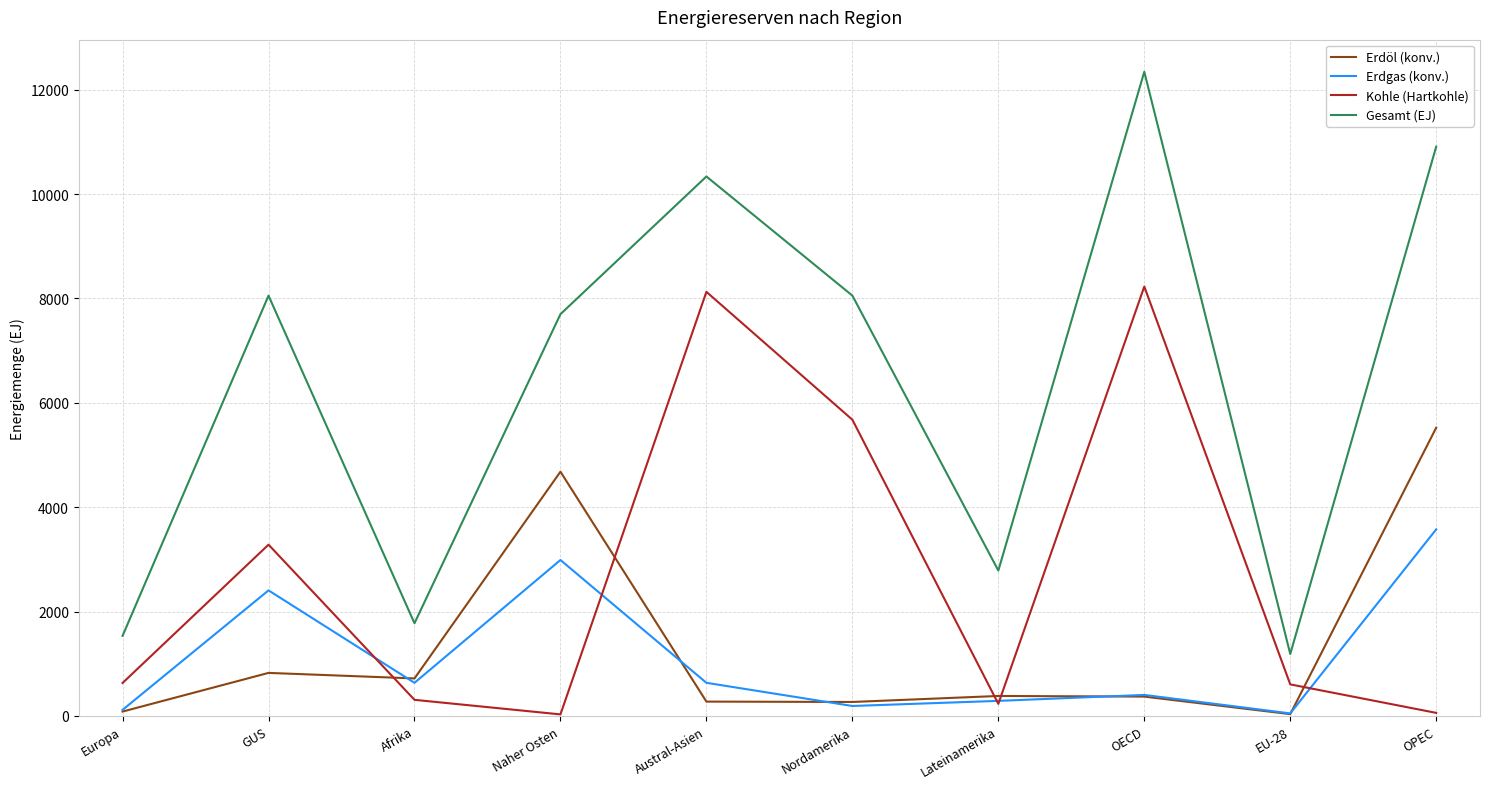

Rank the series by their maximum value, from lowest to highest.

Erdgas (konv.), Erdöl (konv.), Kohle (Hartkohle), Gesamt (EJ)